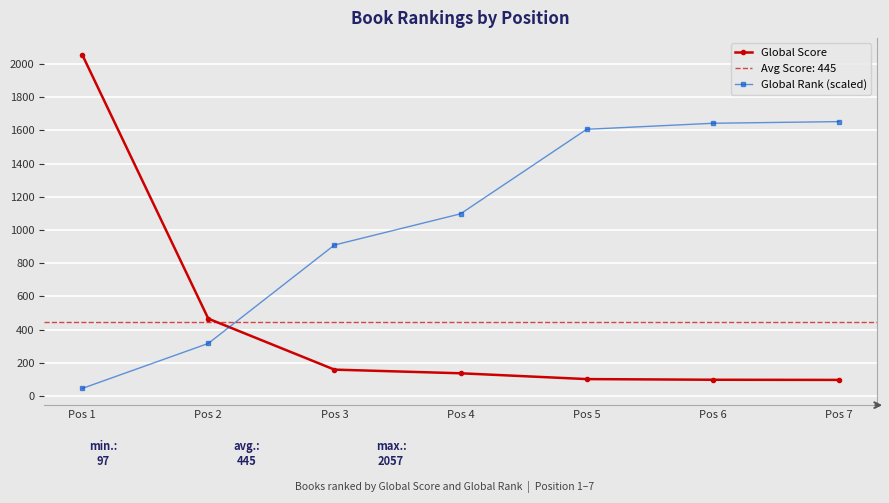

What is the difference between the second highest and minimum values in the Global Score series?

369.0